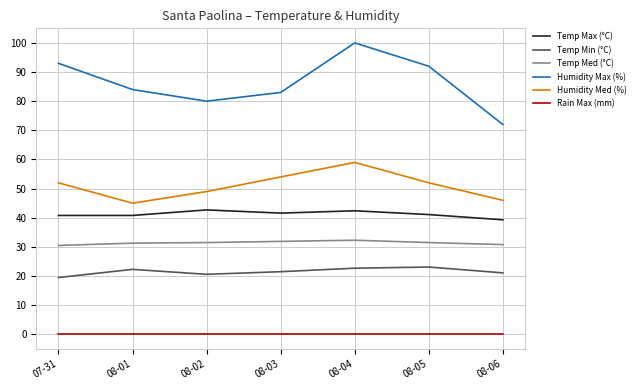

Is it true that Rain Max (mm) equals 0.0 at 08-05?

True